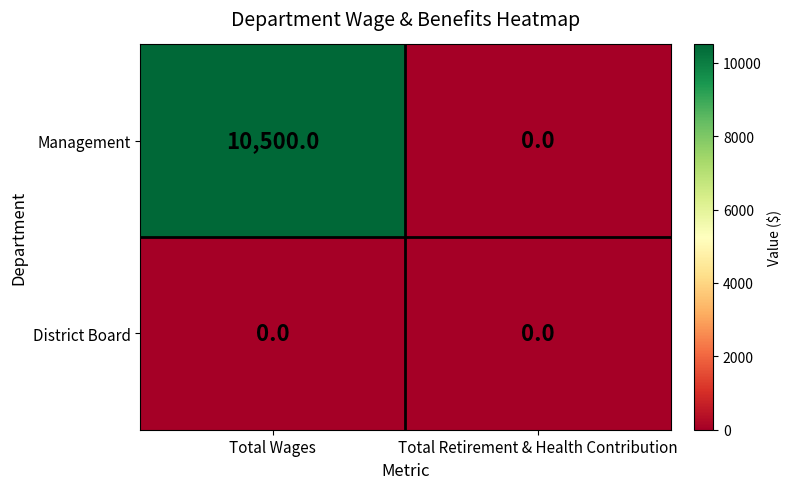

Reading left to right, list all the values displayed in this chart.

Management: 10500	0
District Board: 0	0